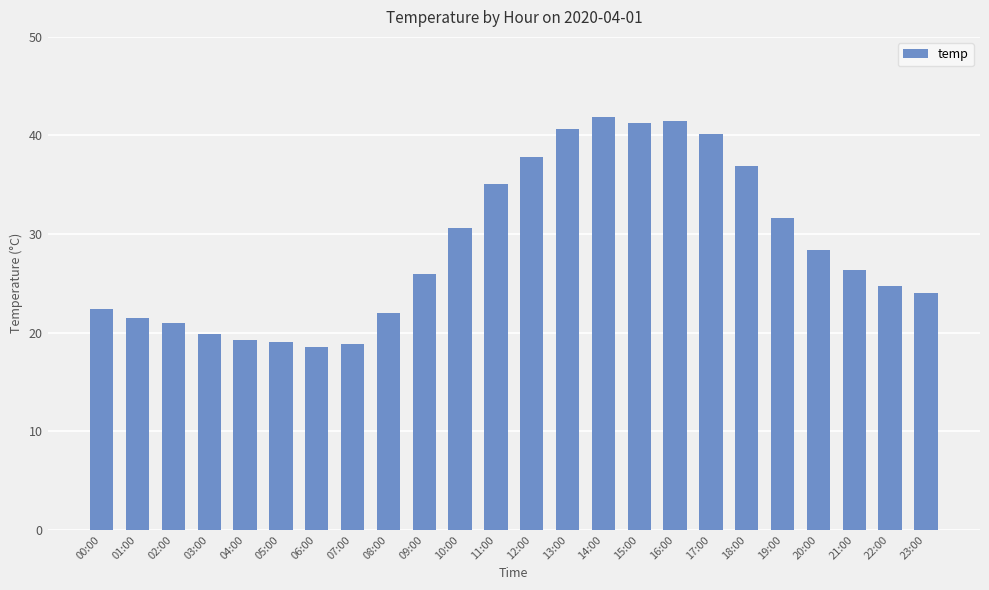

What is the value of the 8th bar from the left?

18.8